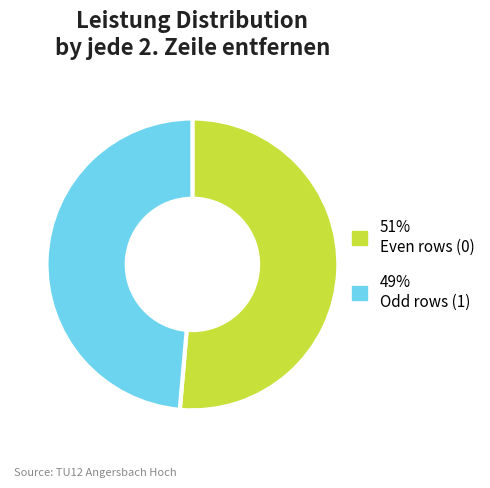

Does any single category account for the majority?

Yes